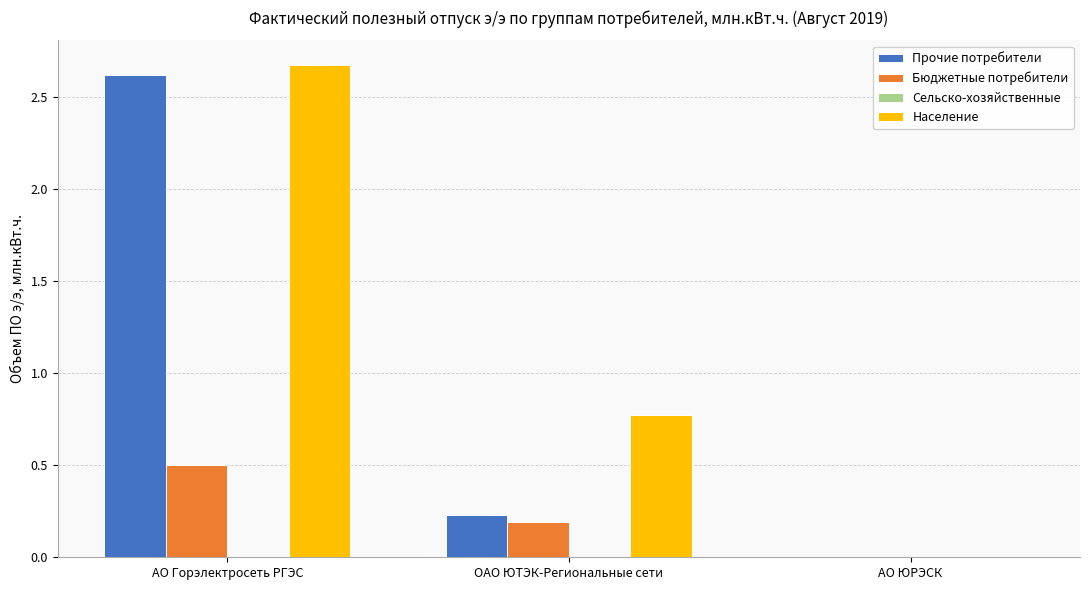

Is the value of Население at АО ЮРЭСК greater than the value of Прочие потребители at ОАО ЮТЭК-Региональные сети?

No